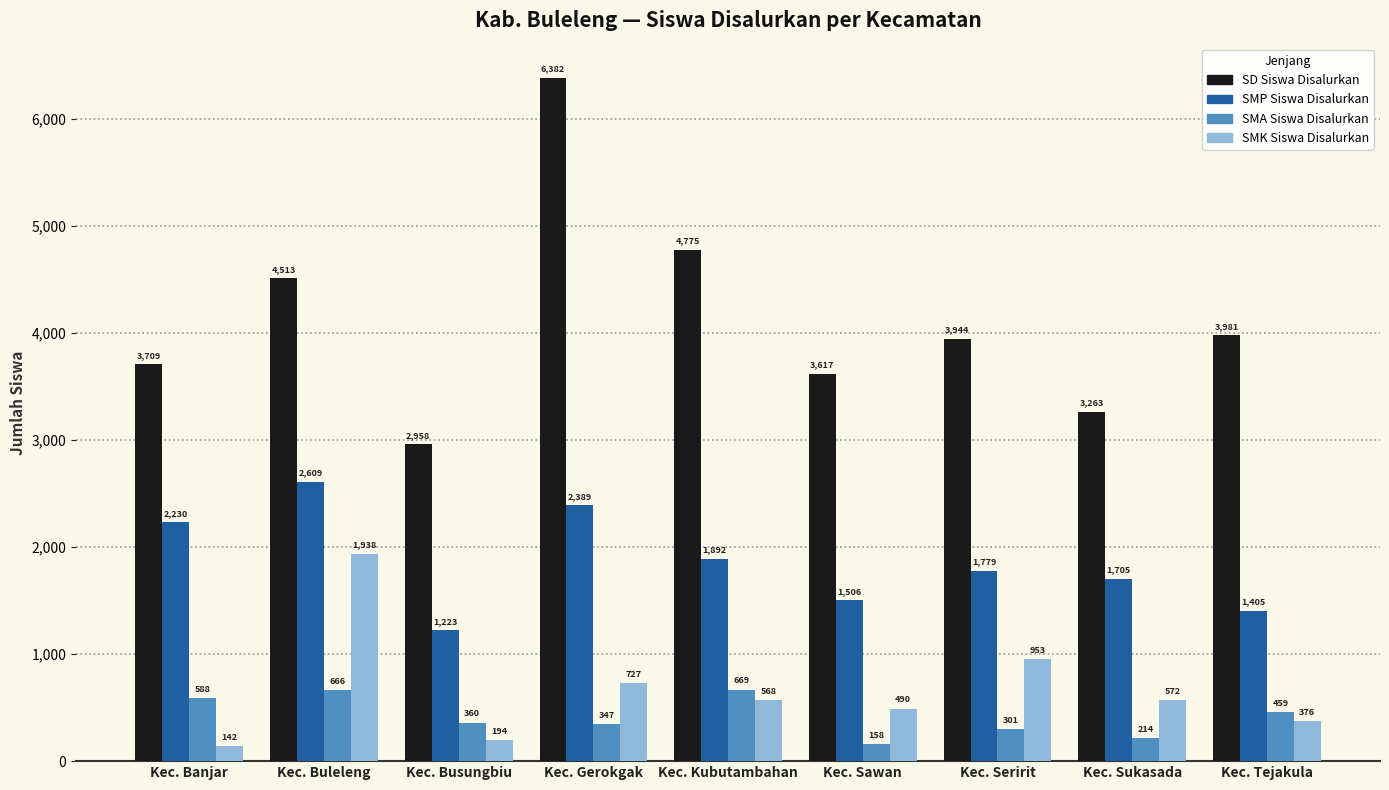

True or false: SD Siswa Disalurkan has a value of 762 at Kec. Busungbiu.

False